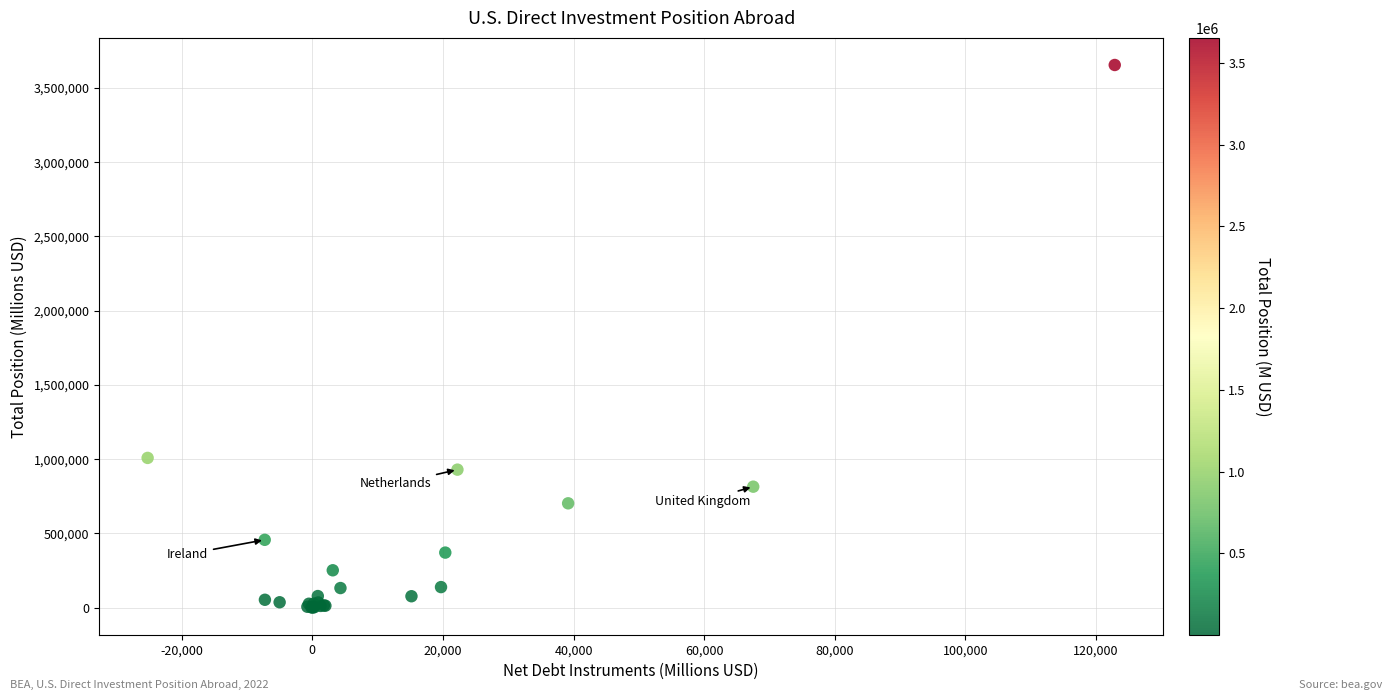

What Y value in the scatter plot is closest to 1827646?

1008741